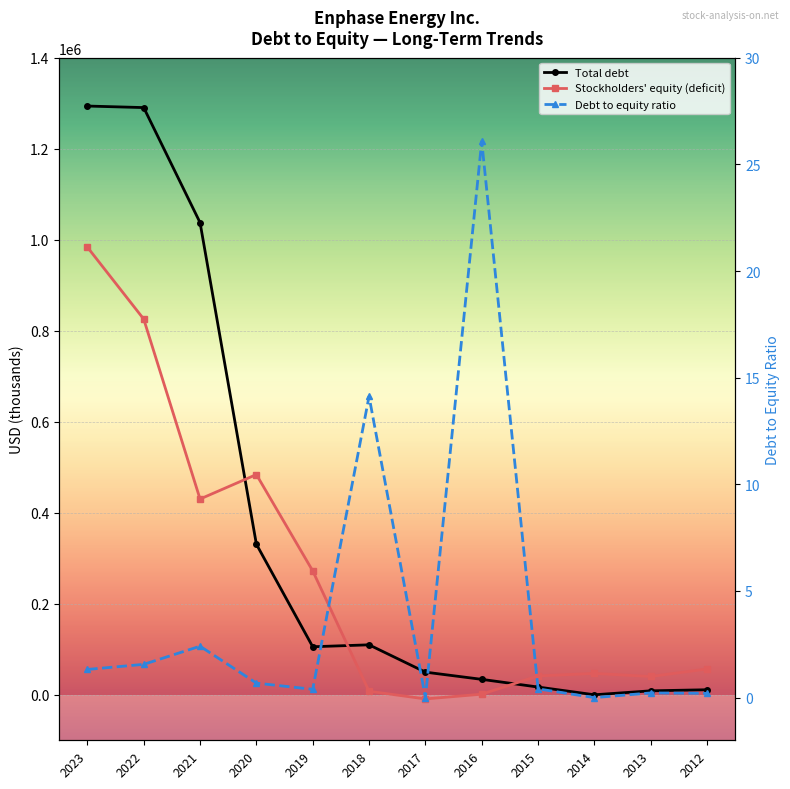

Rank the series at 2015 from lowest to highest value.

Debt to equity, Total debt, Stockholders equity (deficit)